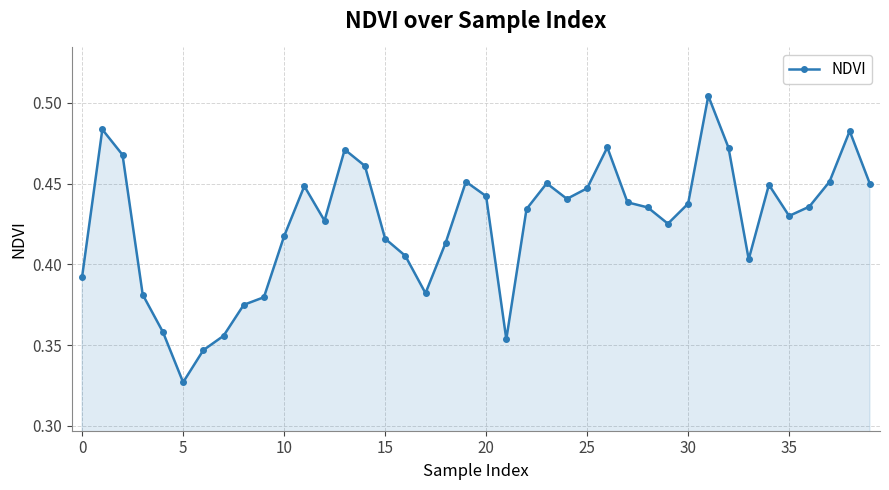

True or false: there are more than 1 points higher than both neighbors.

True